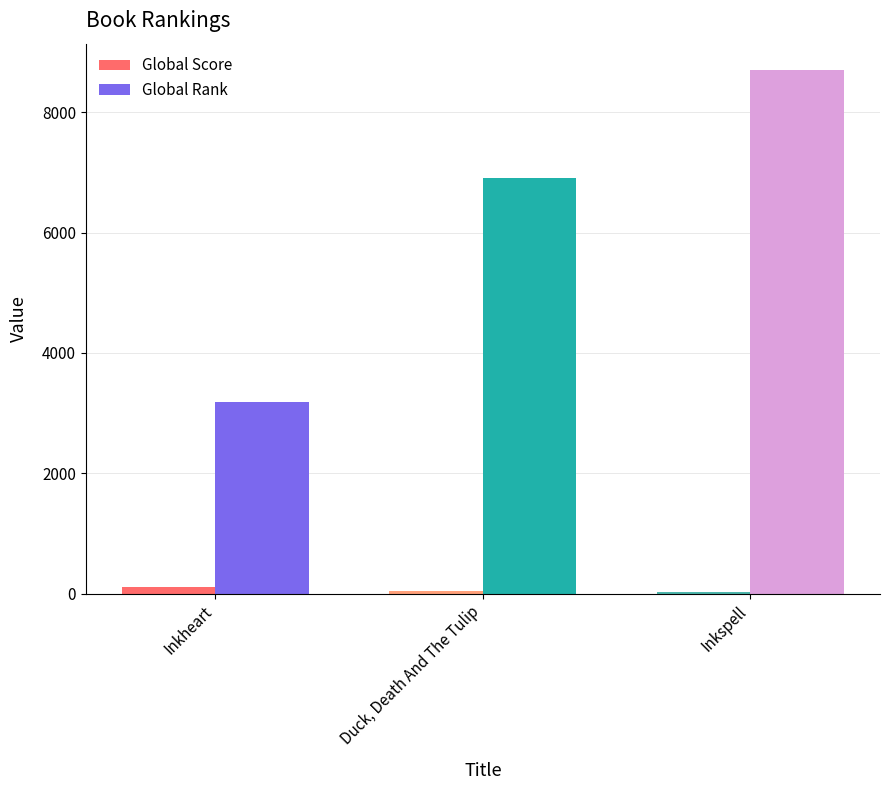

What is the difference between the Global Score values at Inkheart and Inkspell?

85